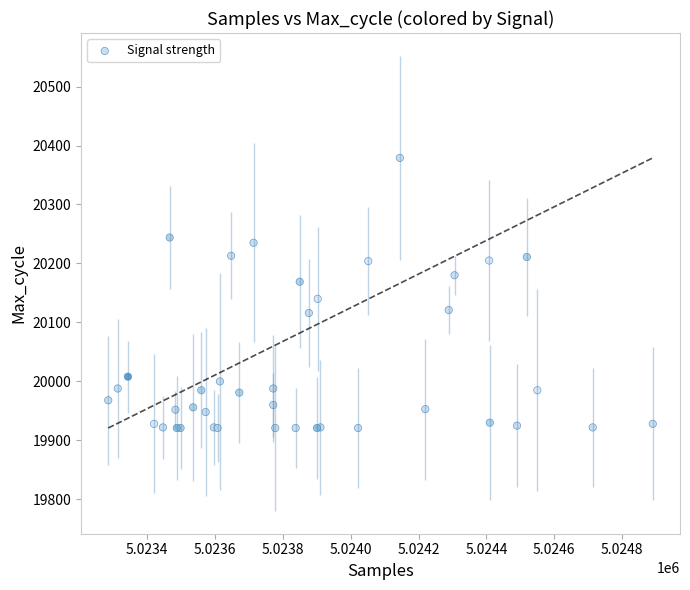

What Y value in the scatter plot is closest to 20150?

20140